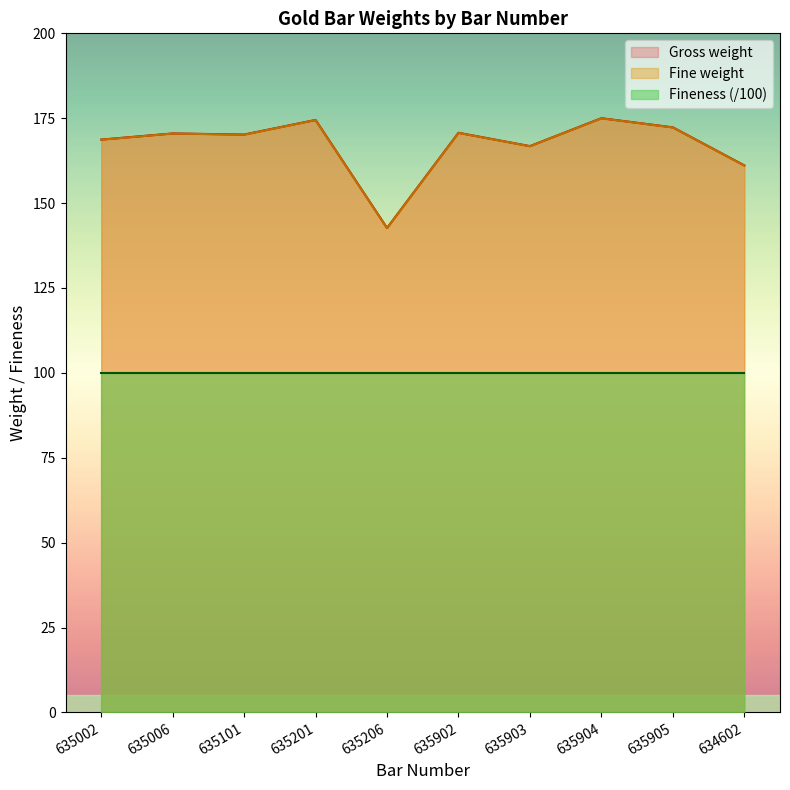

True or false: Gross weight and Fine weight intersect in this chart.

False